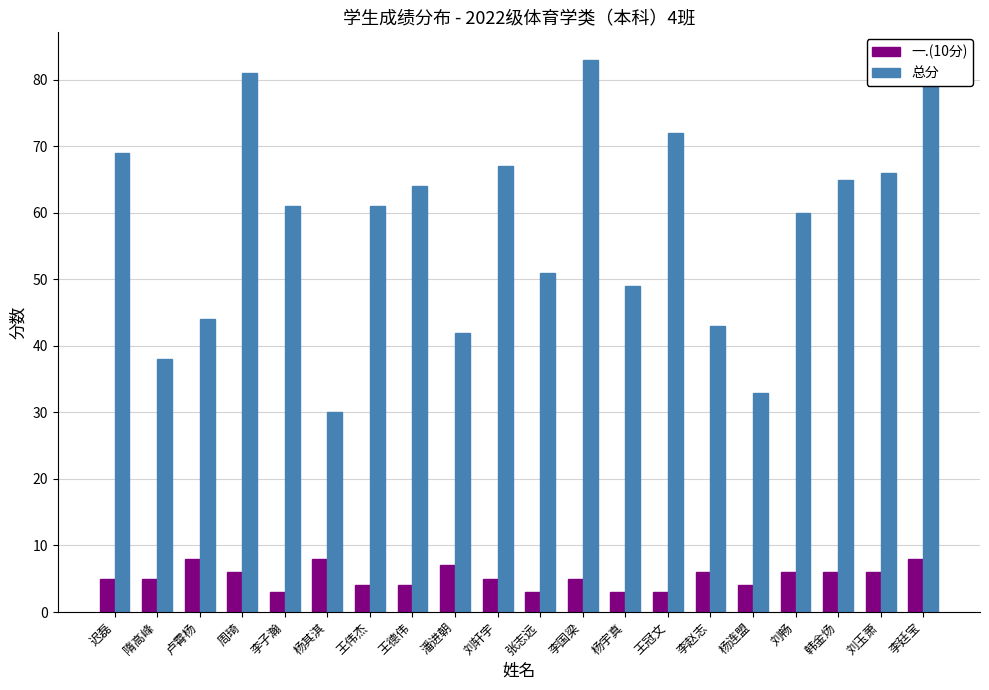

What is the value of the 总分 bar at the 19th from the left?

66